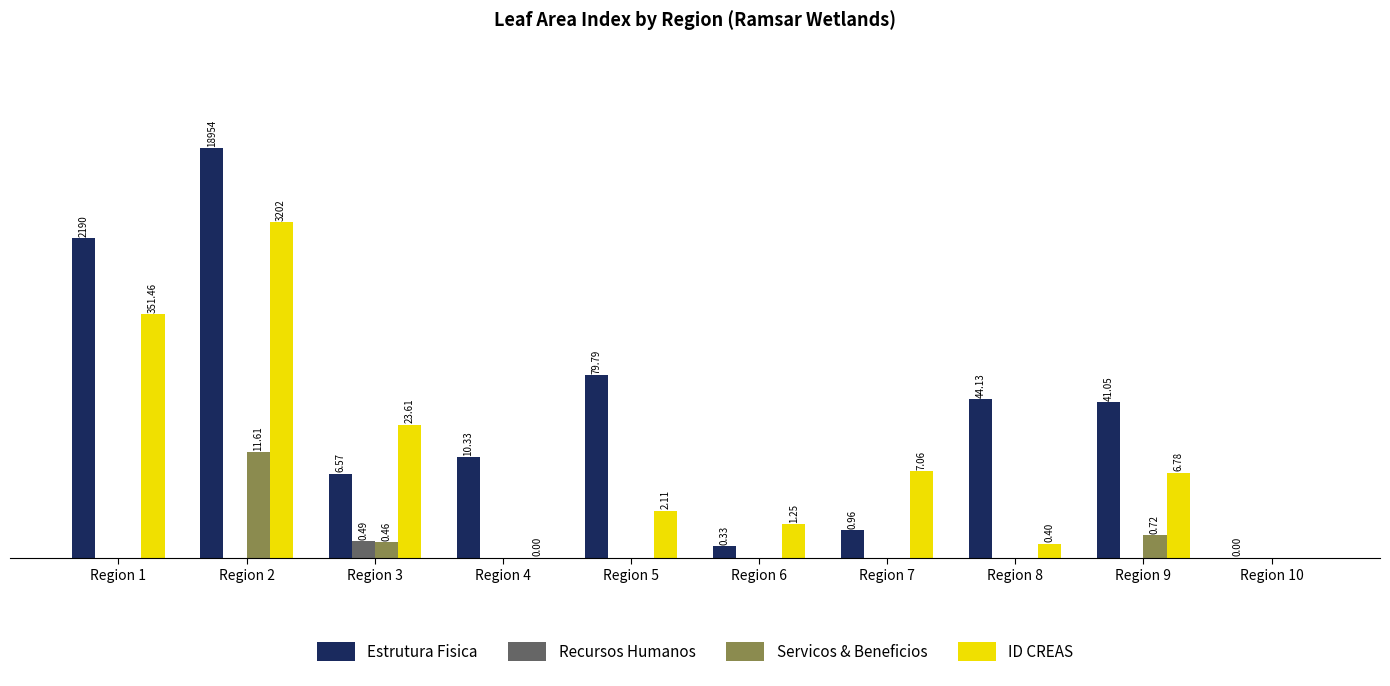

What are all the series names shown in the legend?

Estrutura Fisica, Recursos Humanos, Servicos & Beneficios, ID CREAS